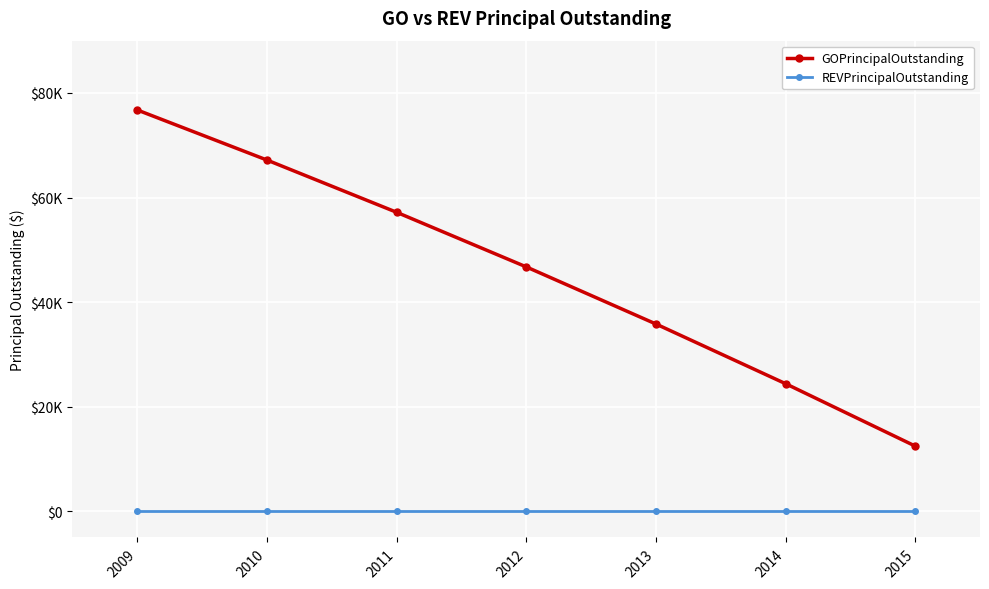

Rank the series by their maximum value, from lowest to highest.

REVPrincipalOutstanding, GOPrincipalOutstanding